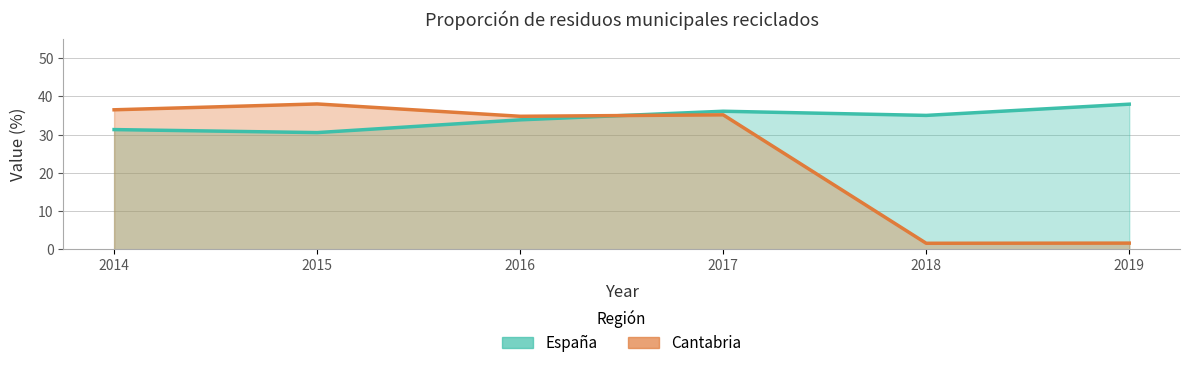

Where is the first local maximum for Cantabria?

2015